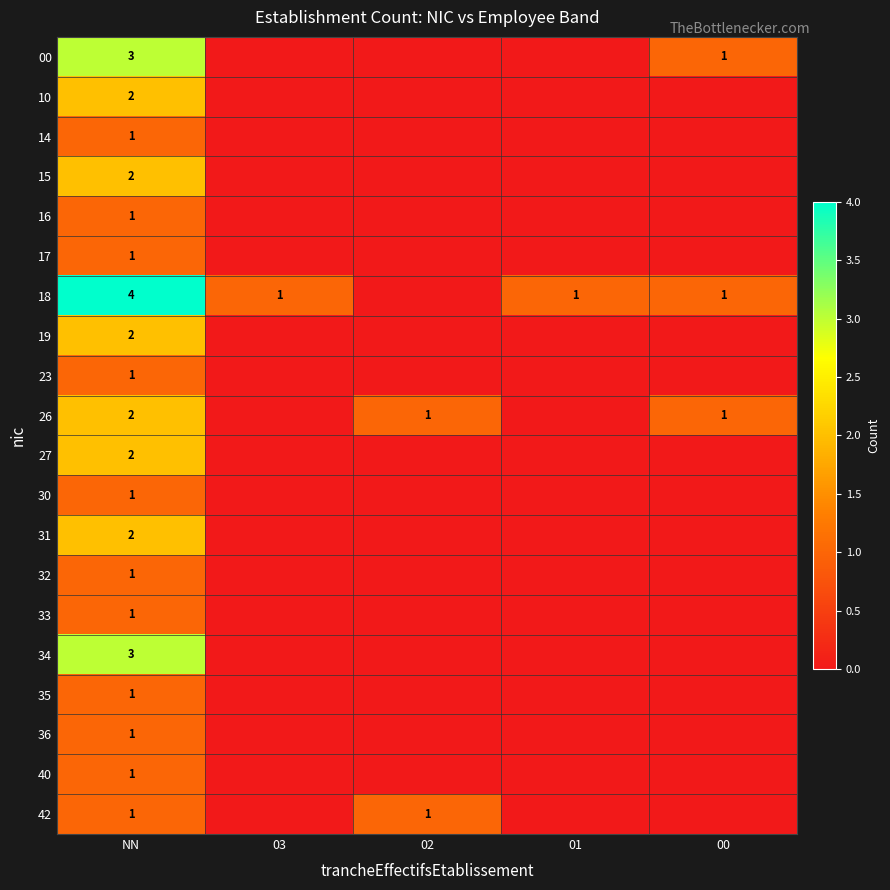

Is it true that 18 equals 1 at 03?

True